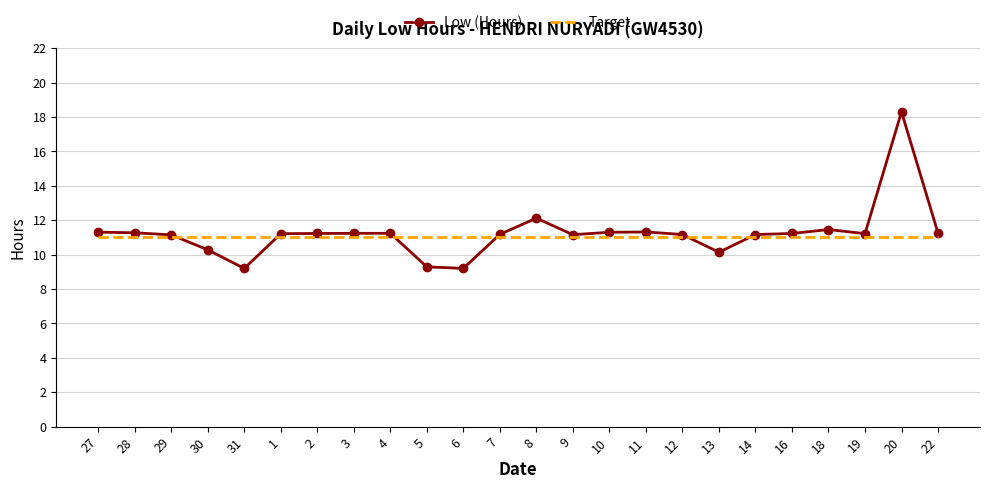

Rank the series at 19 from highest to lowest value.

Low (Hours), Target